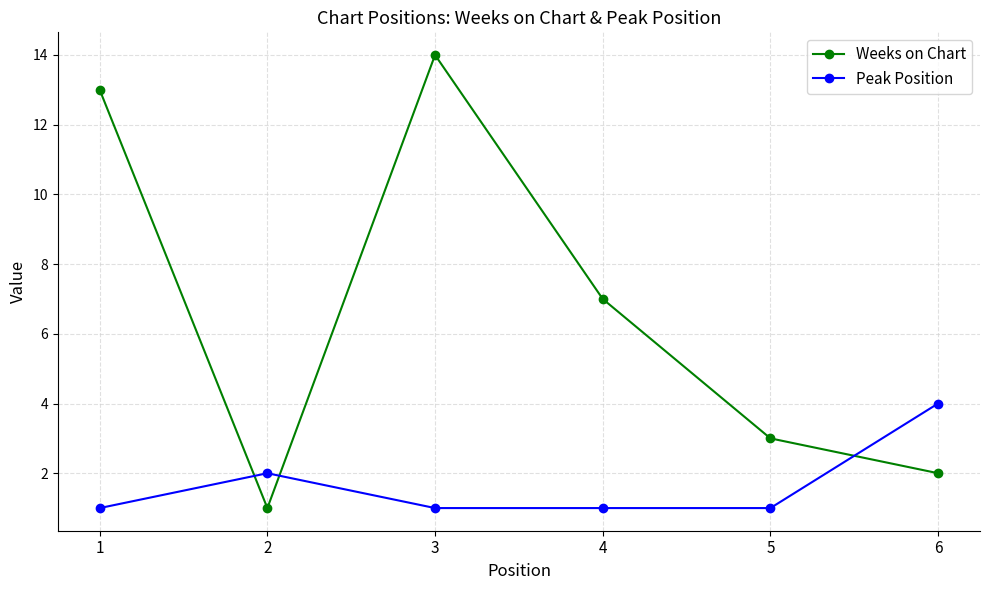

At how many categories does at least one series exceed 1?

6